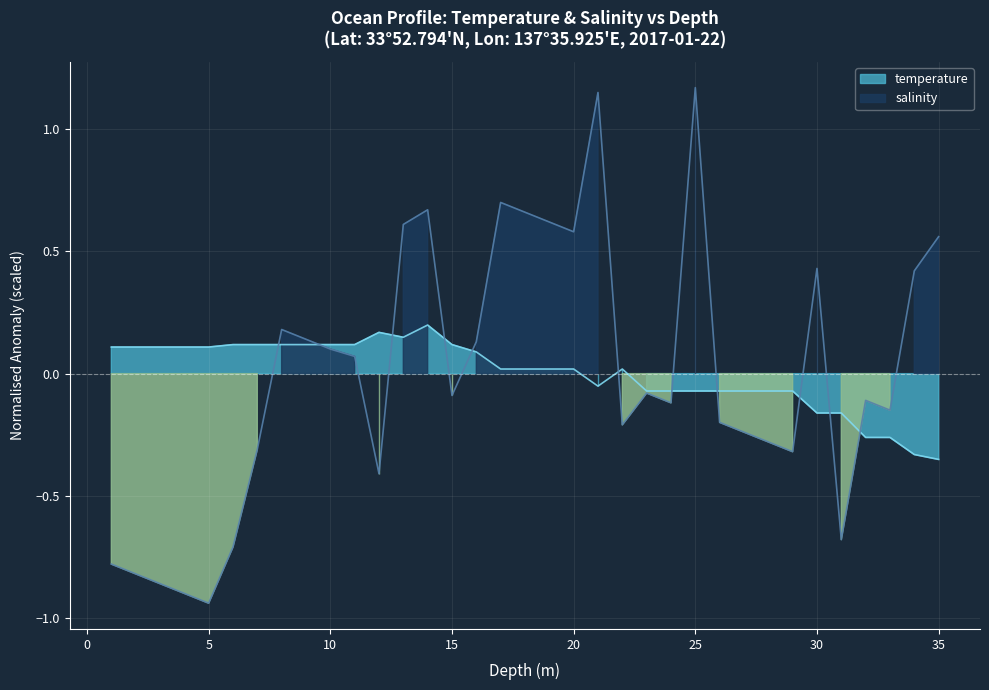

List the labels in order of temperature value, largest first.

14.0, 12.0, 13.0, 6.0, 7.0, 8.0, 9.0, 10.0, 11.0, 15.0, 1.0, 2.0, 3.0, 4.0, 5.0, 16.0, 17.0, 18.0, 19.0, 20.0, 22.0, 21.0, 23.0, 24.0, 25.0, 26.0, 27.0, 28.0, 29.0, 30.0, 31.0, 32.0, 33.0, 34.0, 35.0